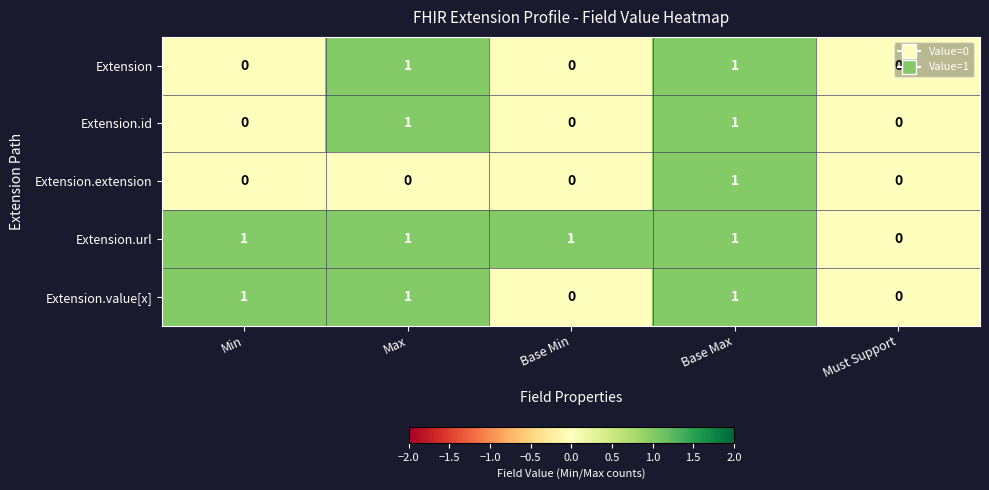

How many Extension.url values are between 1 and 2?

4